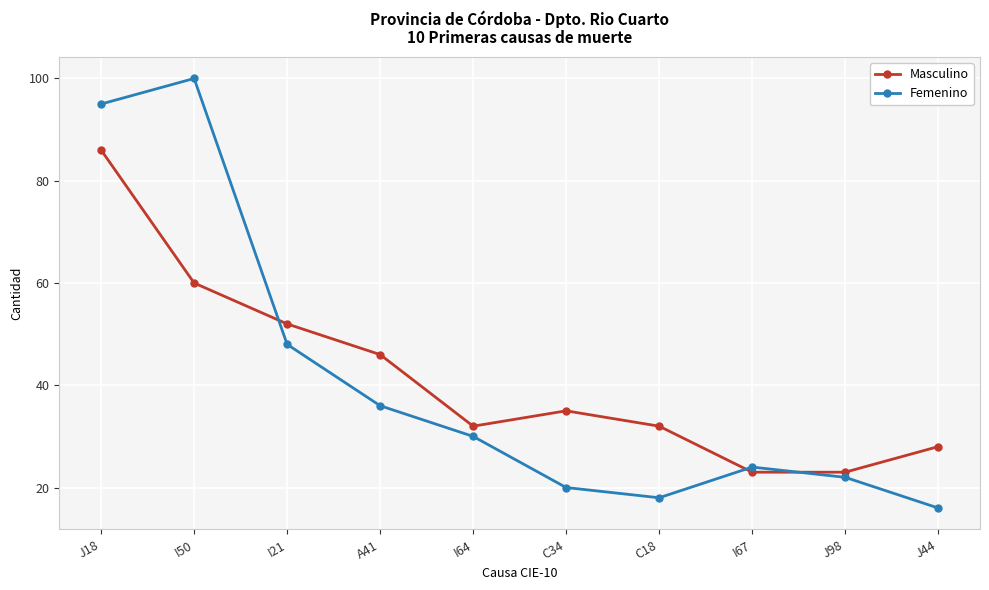

What is the smallest value displayed?

16